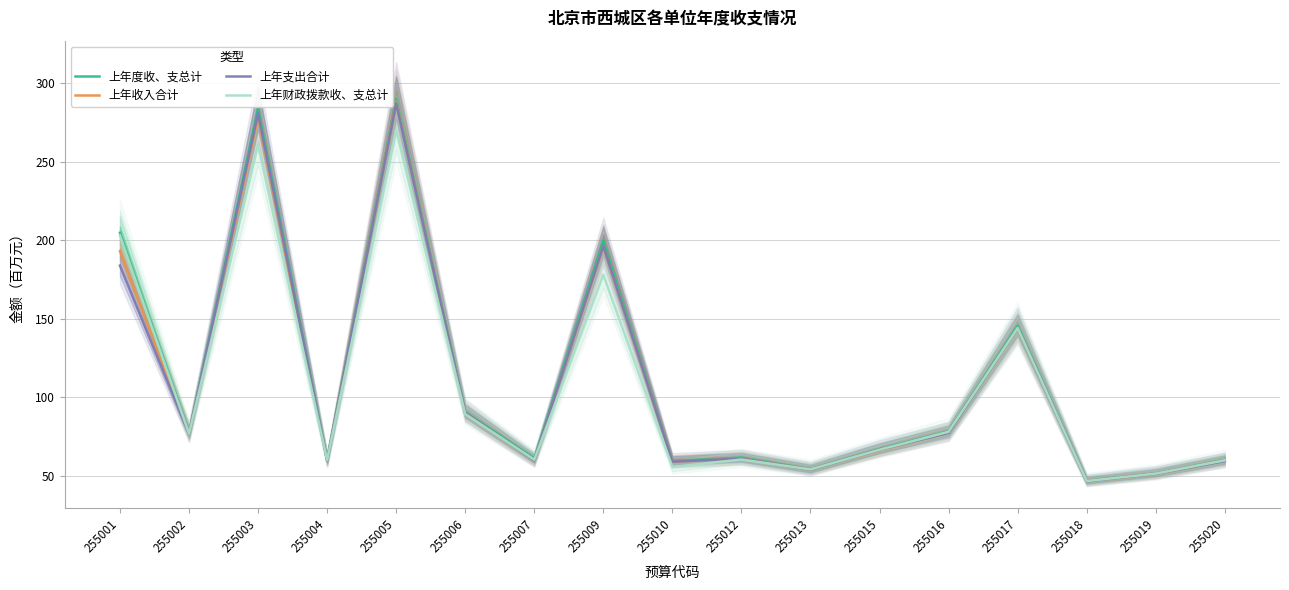

How many data points does each series have?

17